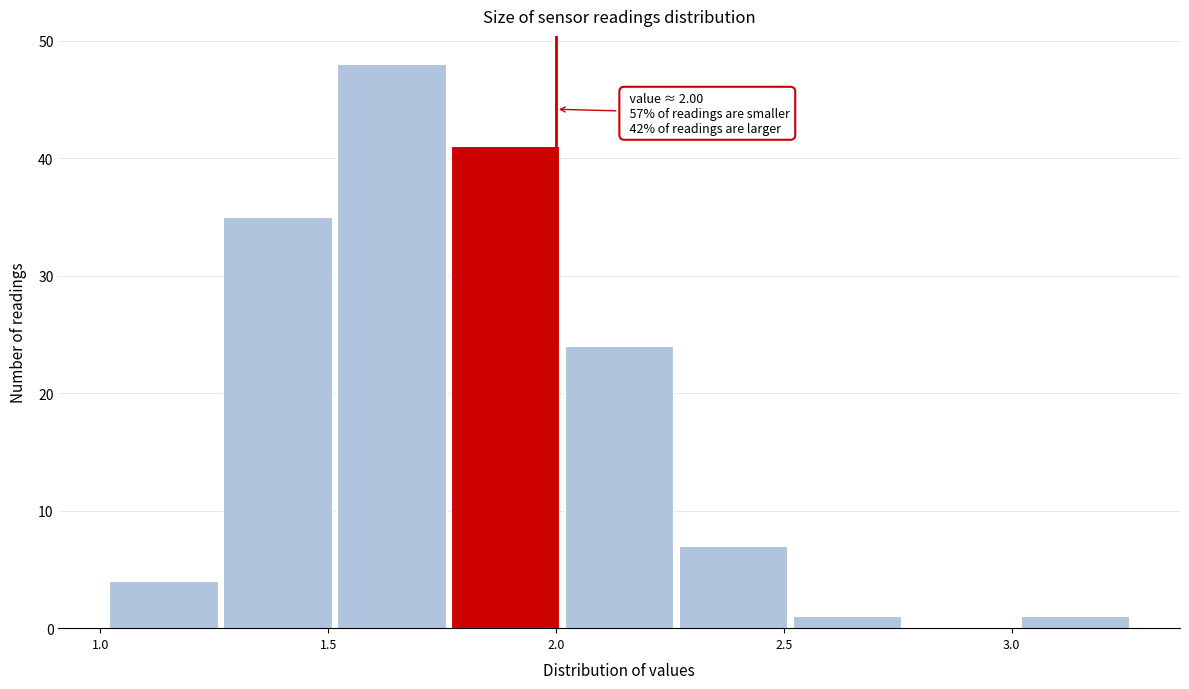

Which range on the x-axis has the tallest bar?

1.52 to 1.77